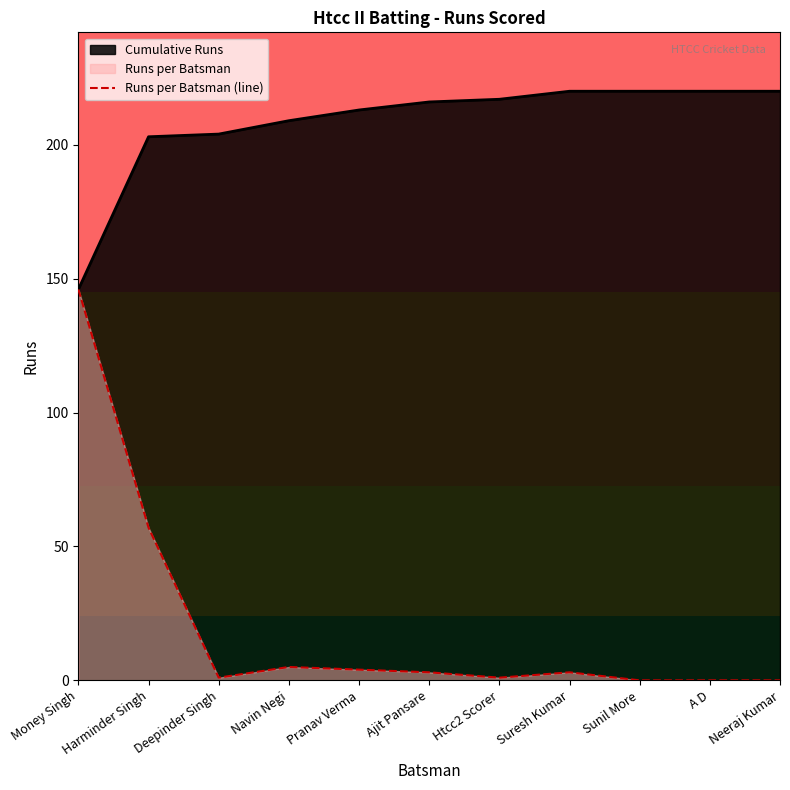

Rank the categories by value from highest to lowest.

Money Singh, Harminder Singh, Navin Negi, Pranav Verma, Ajit Pansare, Suresh Kumar, Deepinder Singh, Htcc2 Scorer, Sunil More, A D, Neeraj Kumar